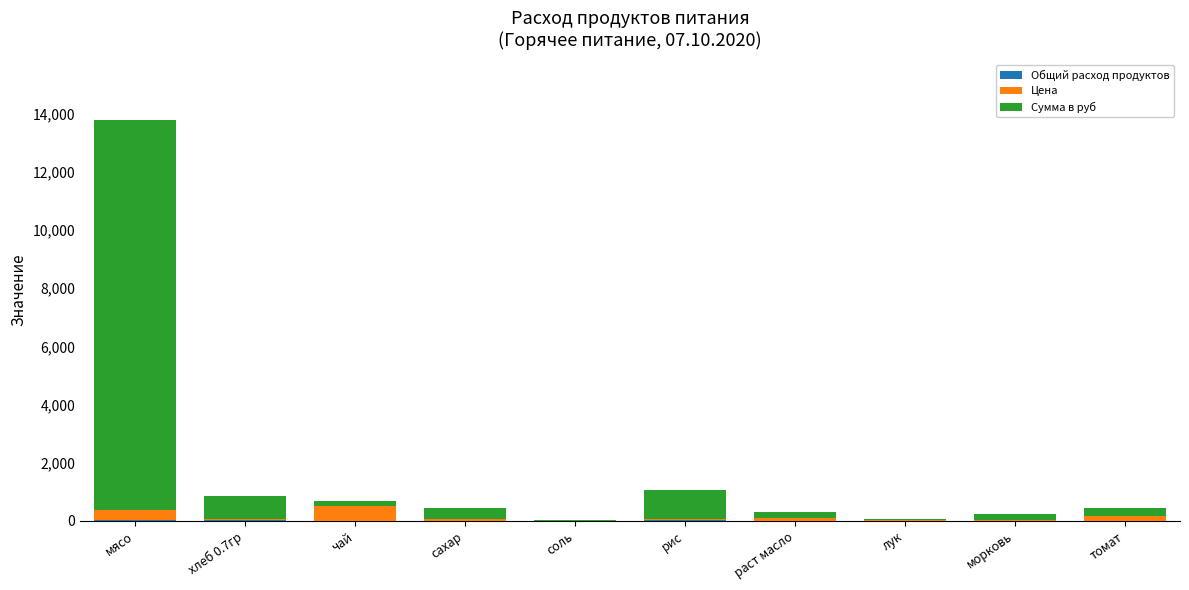

At which category is the sum across all series the highest?

мясо